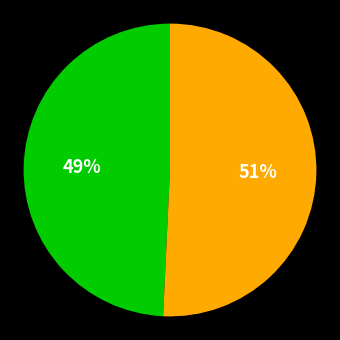

To the nearest percent, what is the average slice percentage?

50%